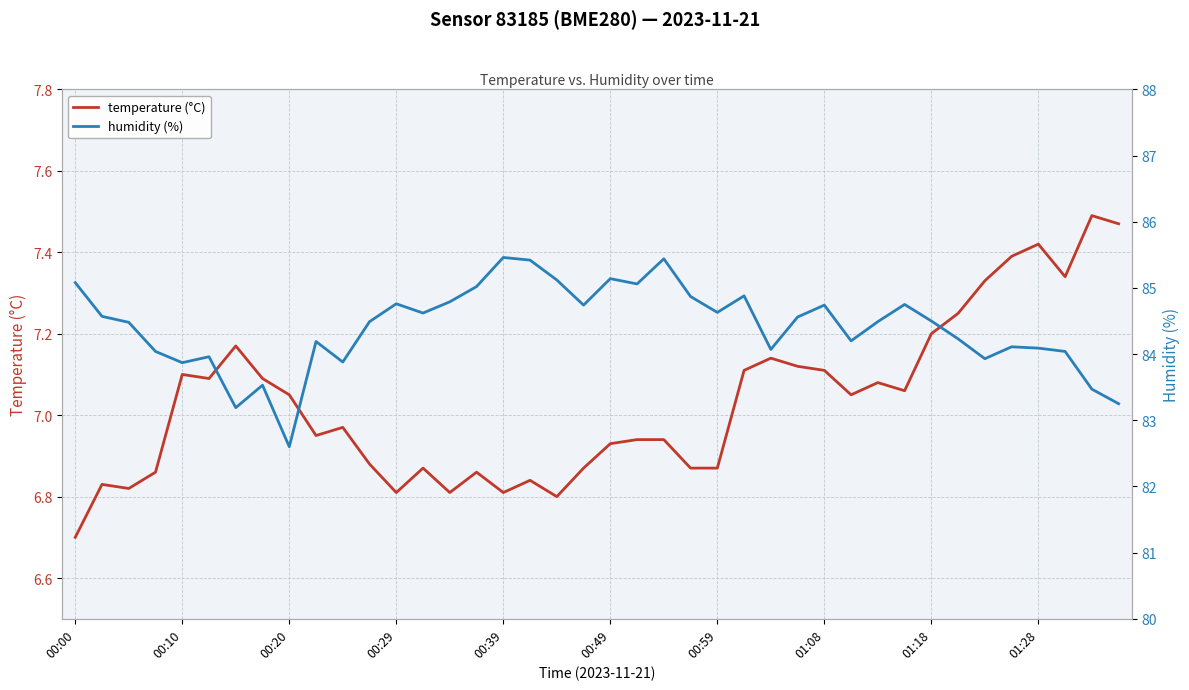

Which category has the lowest value in the temperature (°C) series?

00:00